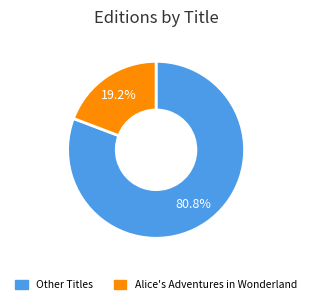

Is there a majority slice in this chart?

Yes